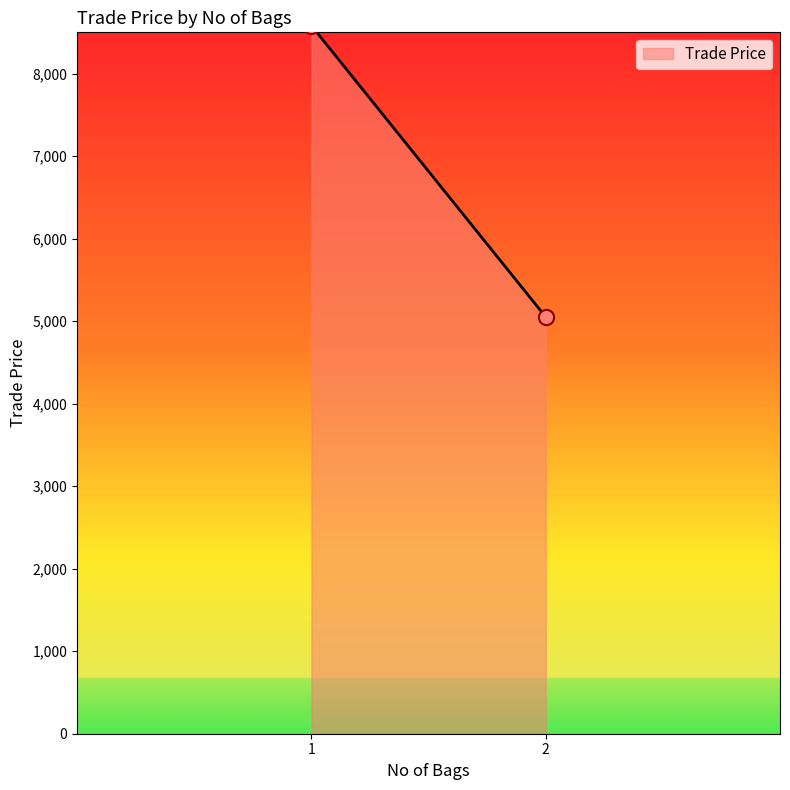

What is the range of X values (max minus min)?

1.0